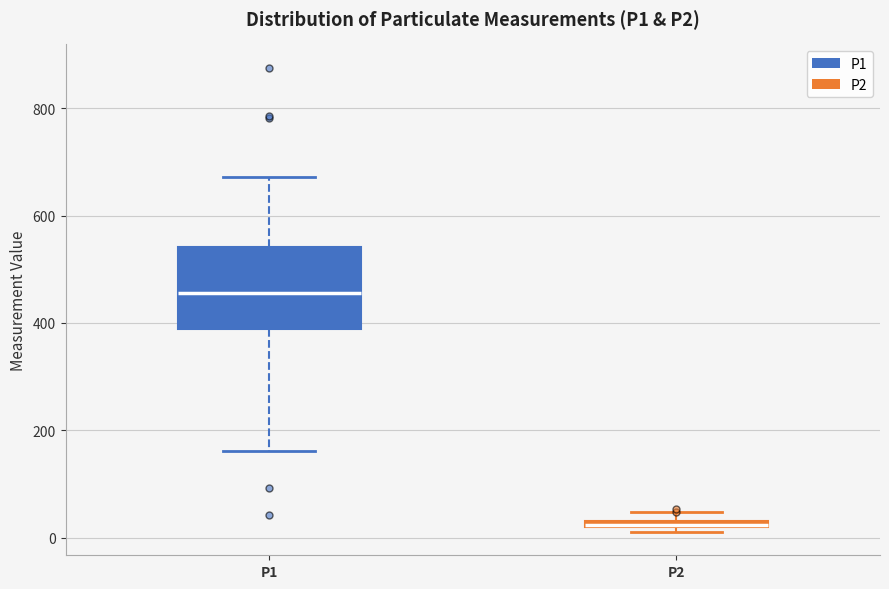

Where is the upper edge of the box for P1 on the y-axis? The values are not printed on the chart, so give them approximately, as read against the axis.

540